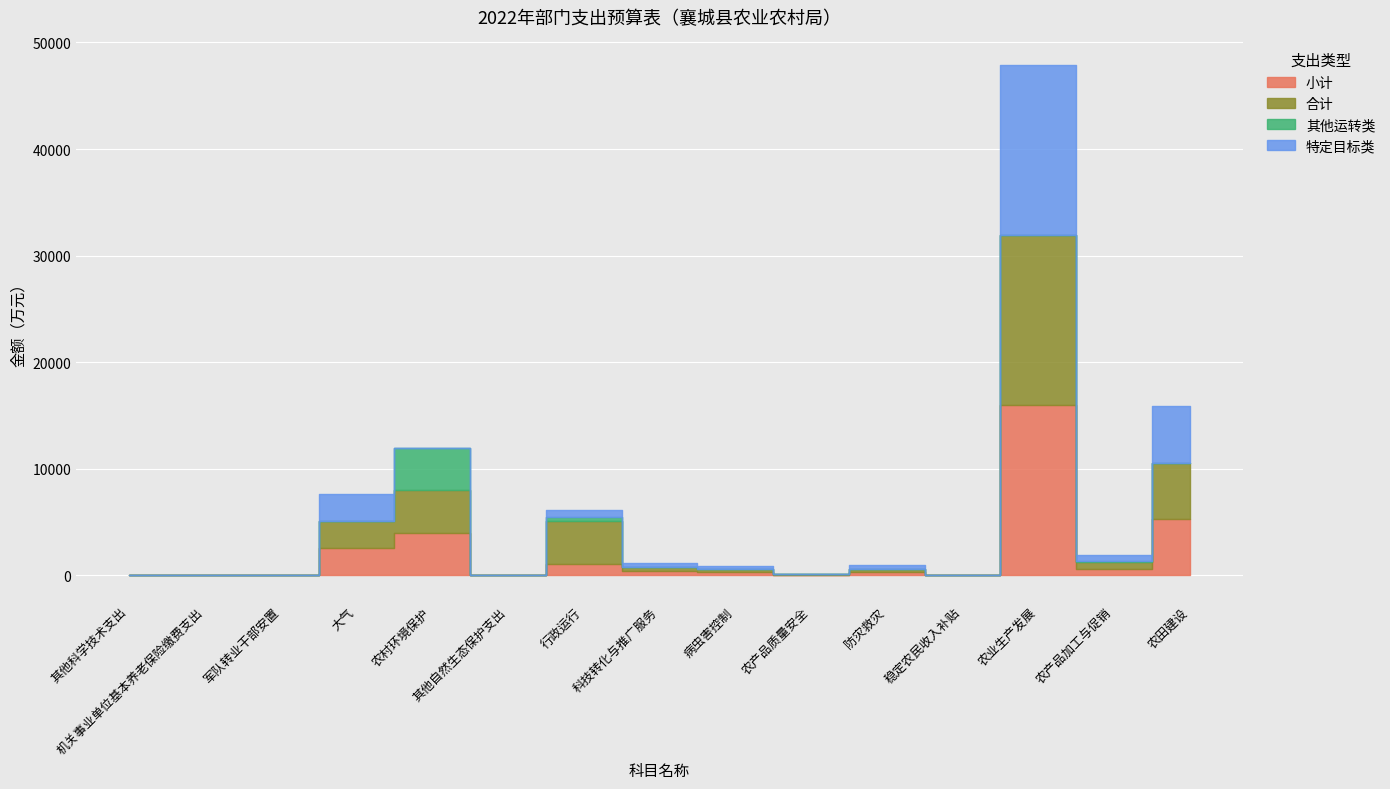

What is the lowest value of the 合计 series?

4.2